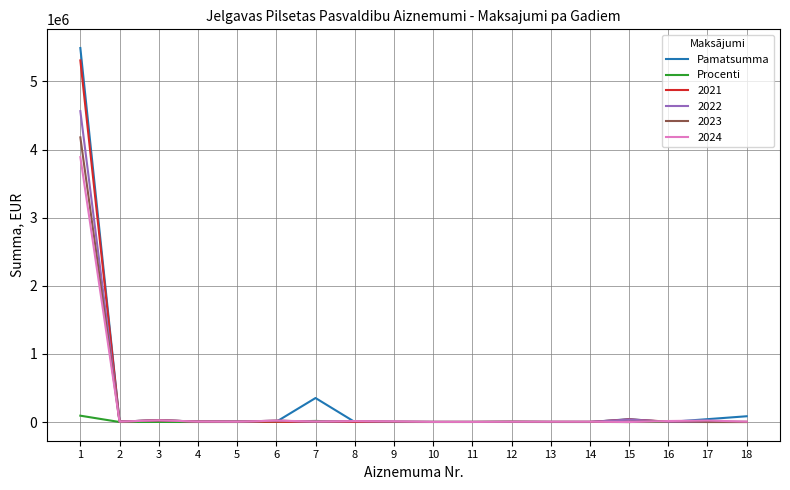

Which series has the widest spread of values?

Pamatsumma